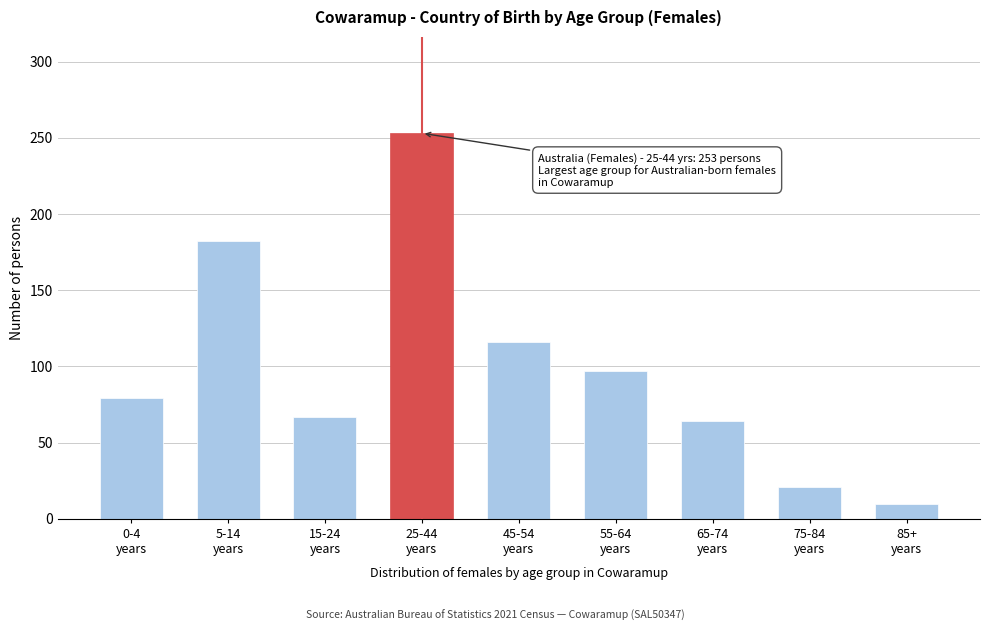

Reading right to left, what are all the values shown in this chart?

10	21	64	97	116	253	67	182	79